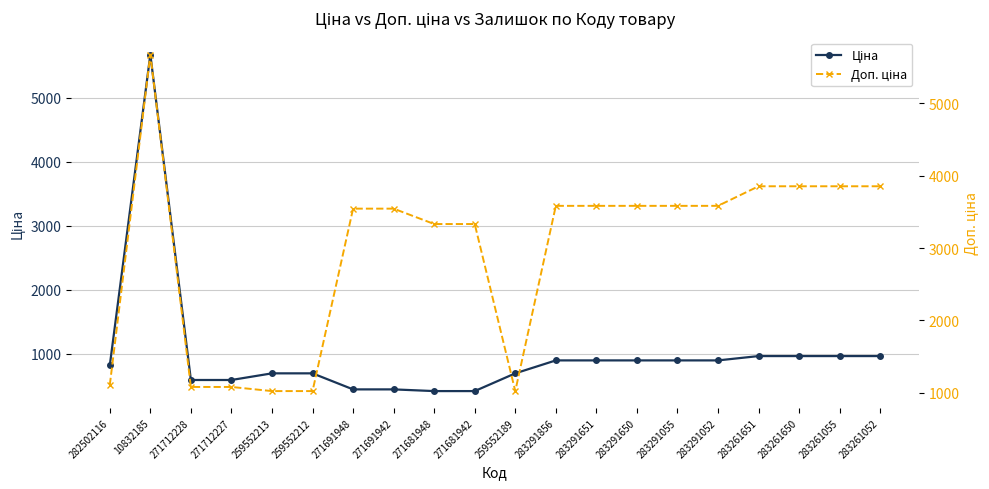

True or false: Ціна and Доп. ціна intersect in this chart.

False